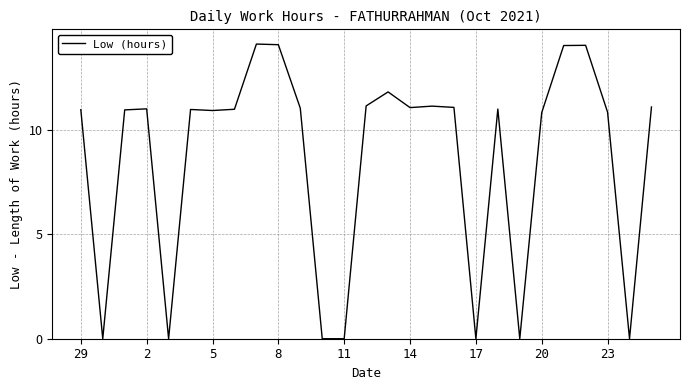

What is the maximum value shown in the chart?

14.1